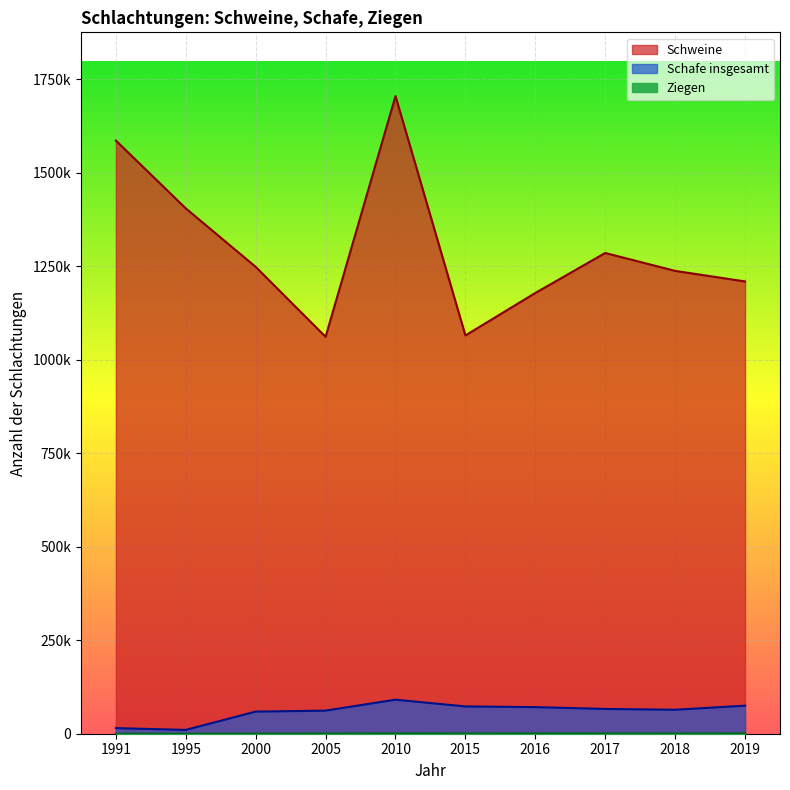

What is the value of the Schweine point at the 2nd from the left?

1405200